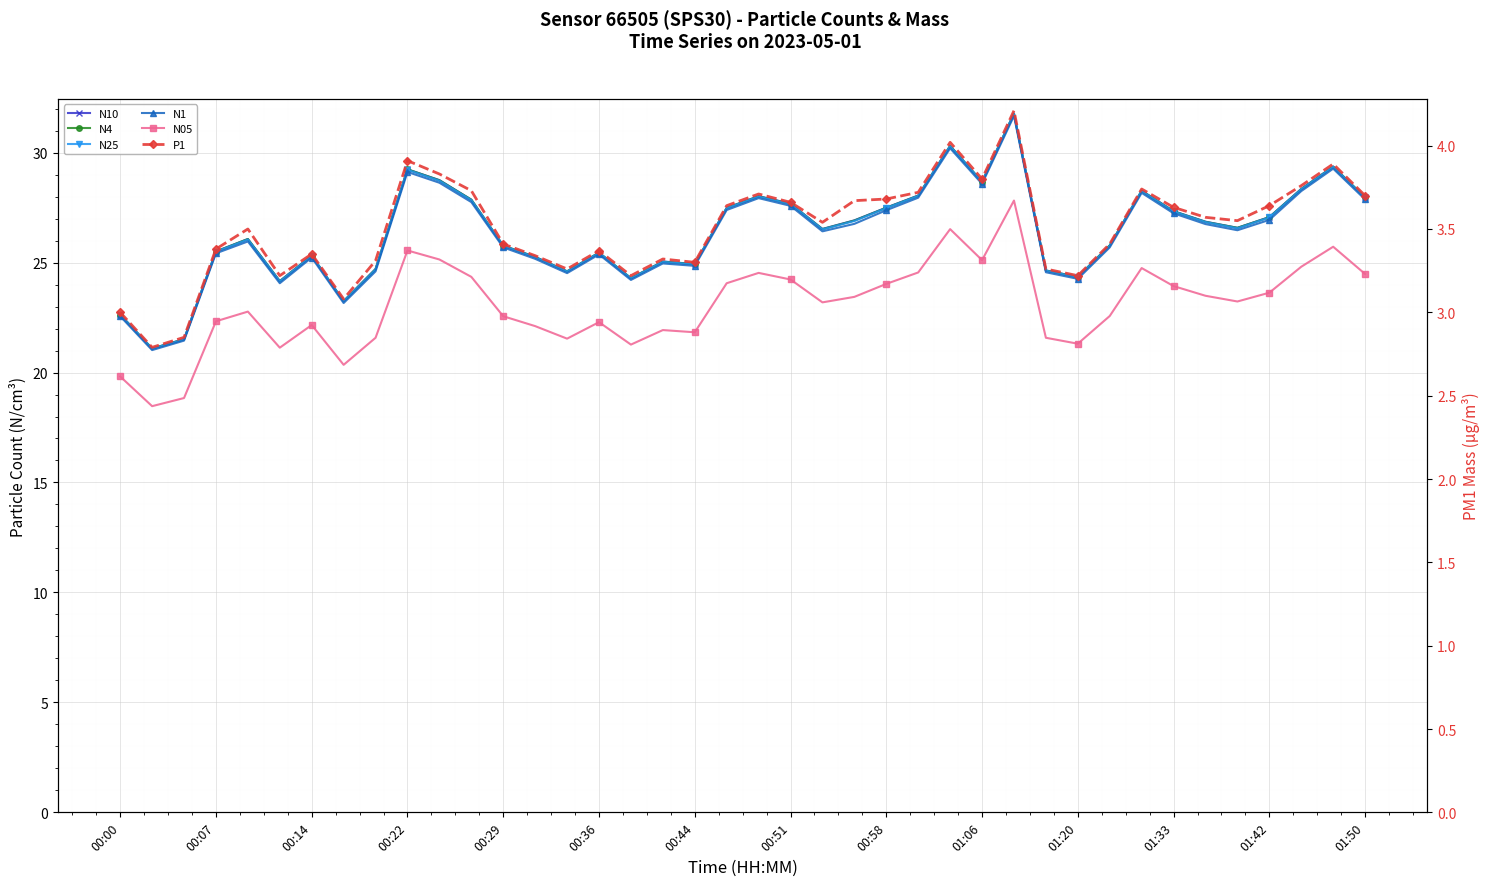

True or false: N4 and N10 cross at least once.

False